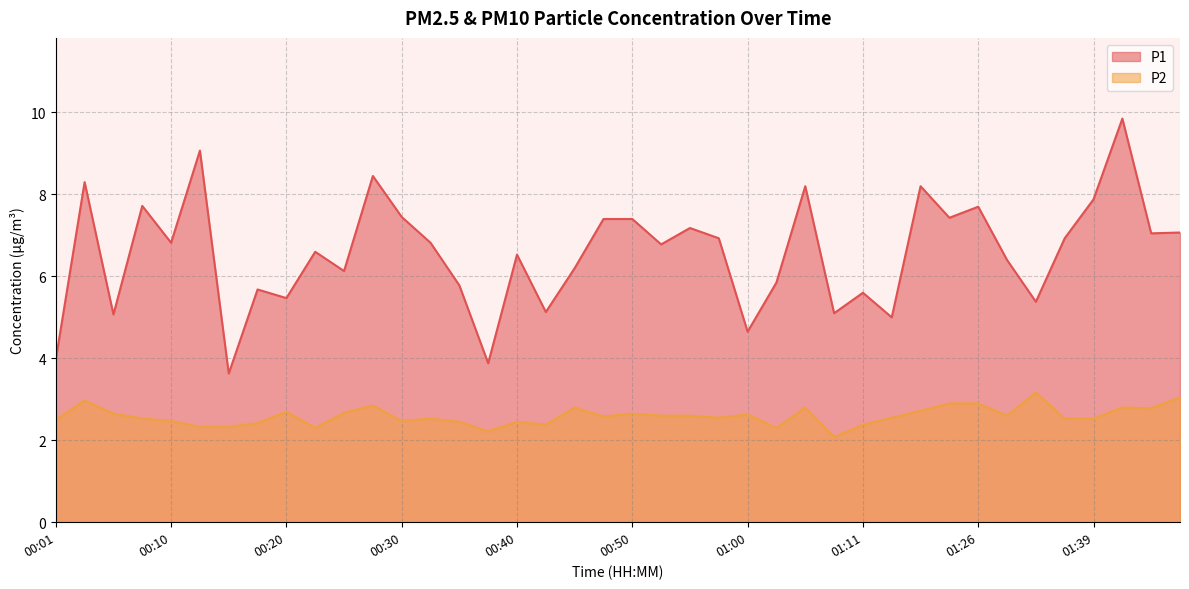

Which category has the lowest value across all series?

01:08